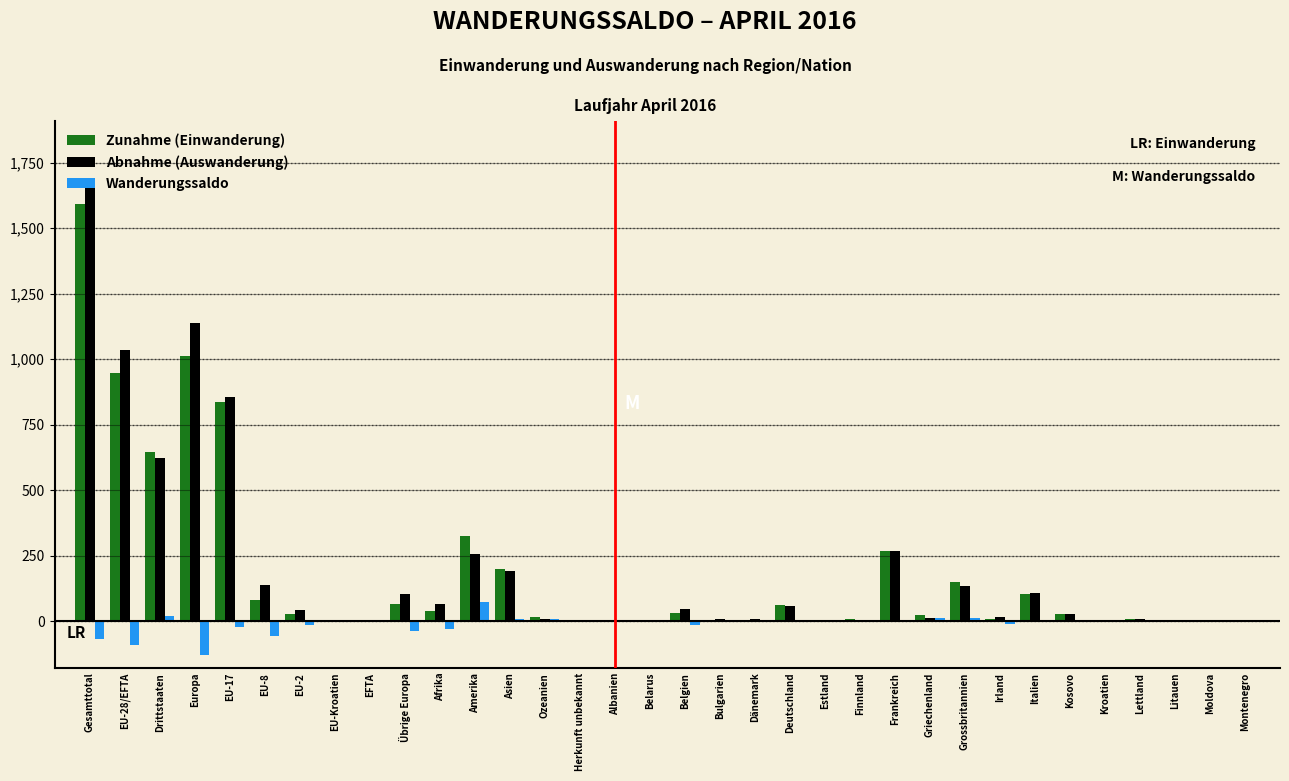

Between EU-17 and Montenegro, which series saw the biggest shift?

Abnahme (Auswanderung)